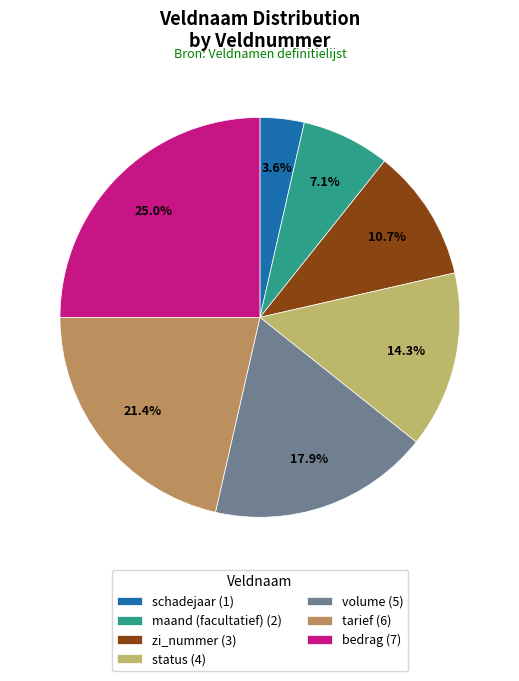

What is the ratio of the value at status to the value at schadejaar?

4.0